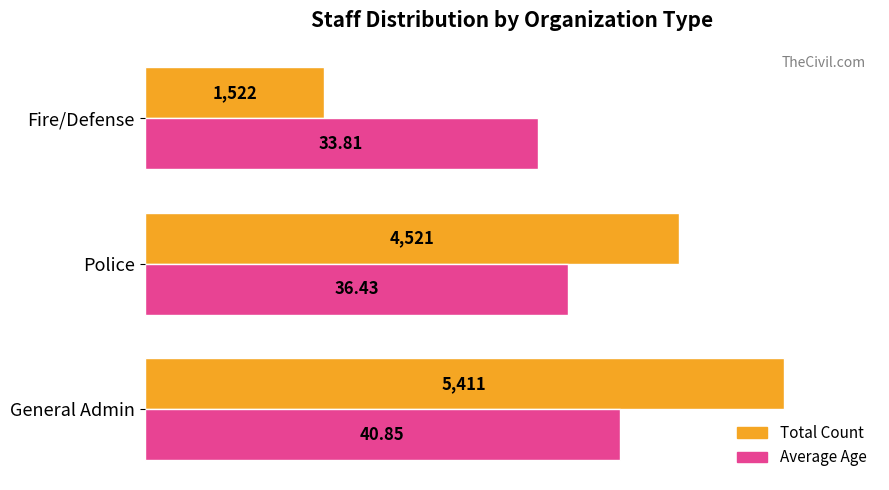

At which category does the chart reach its minimum across all series?

Fire/Defense